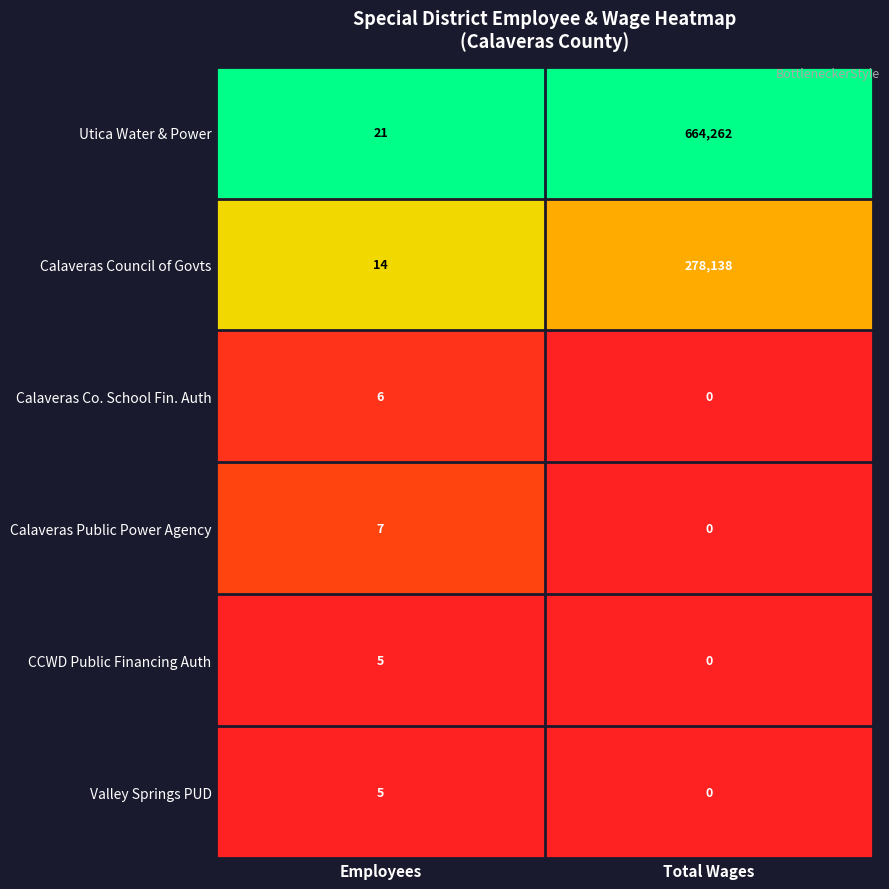

The value of Calaveras Council of Govts at Employees is 5. True or false?

False